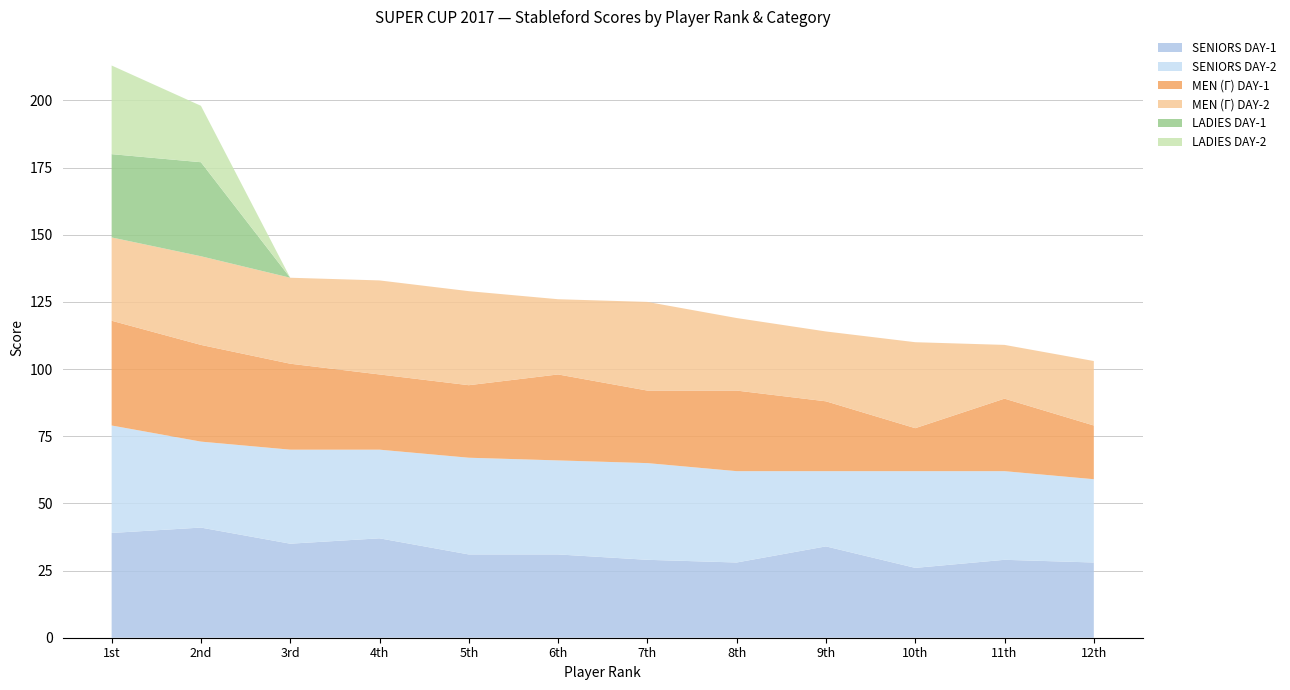

What is the total value across all series at 6th?

126